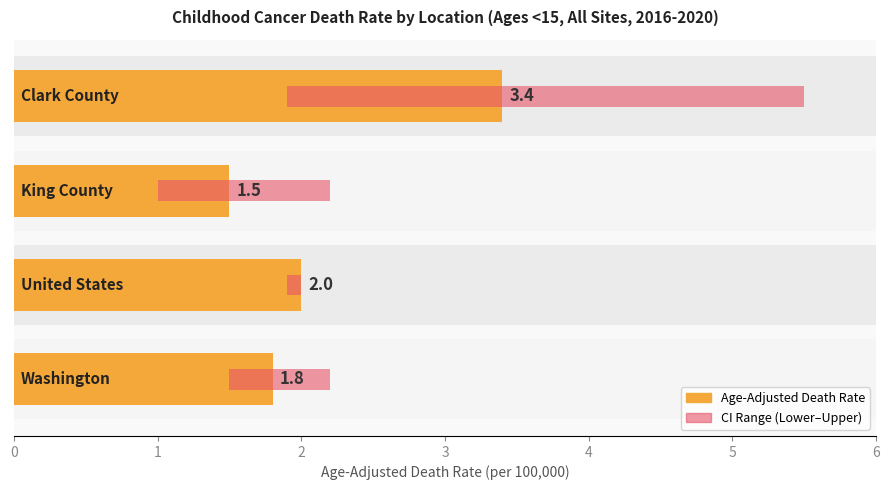

The CI Range (Lower–Upper) series shows 6.3 at 3. True or false?

False